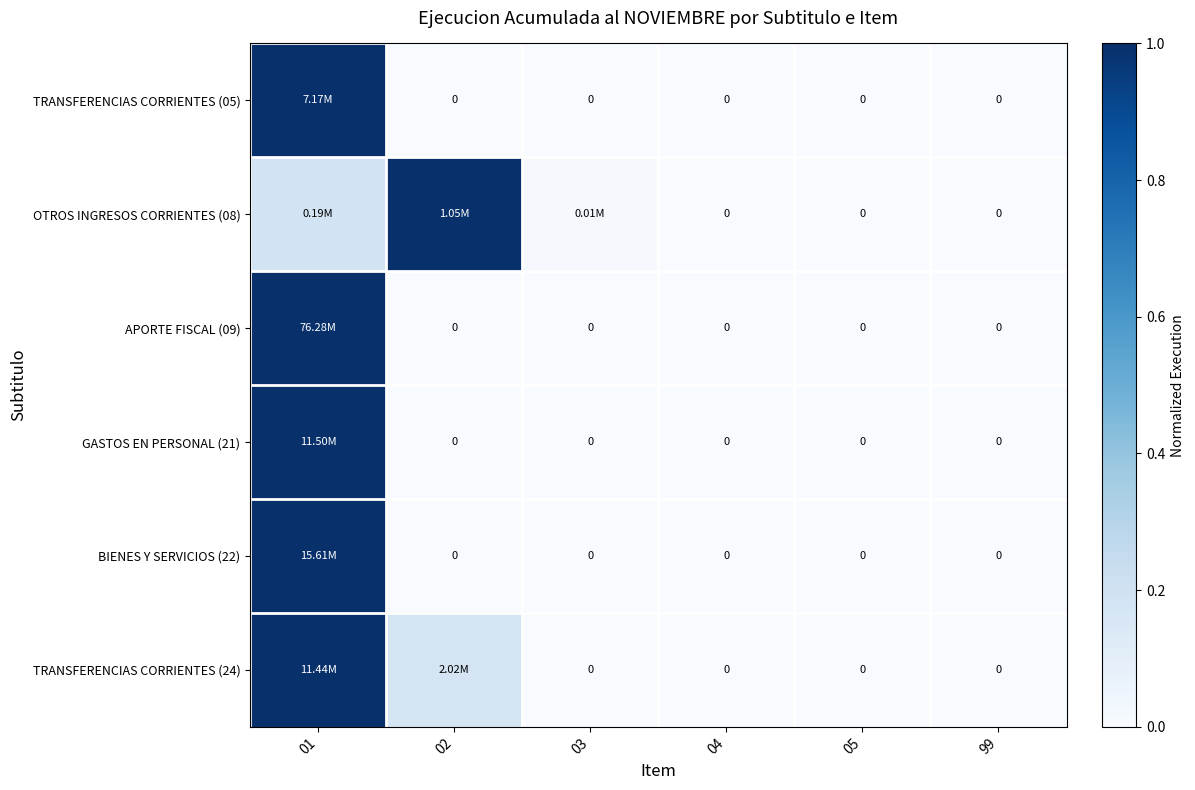

What is the difference between the maximum and second lowest values in the TRANSFERENCIAS CORRIENTES (24) series?

1.0